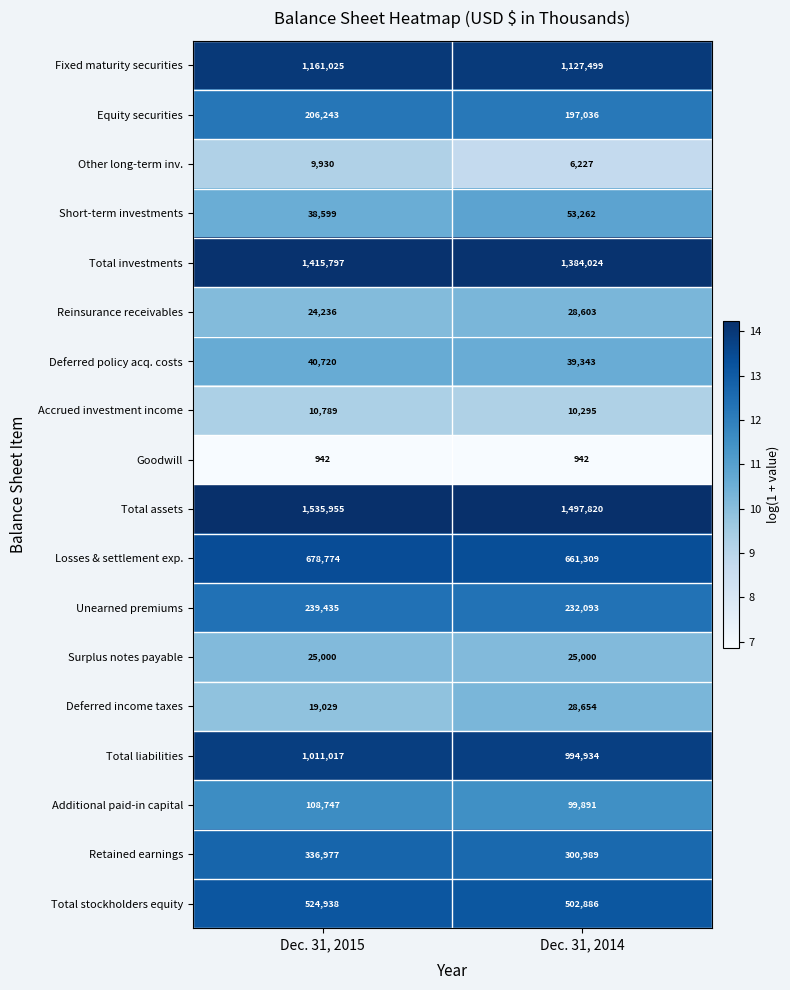

Which series has the largest total across all categories?

Total assets